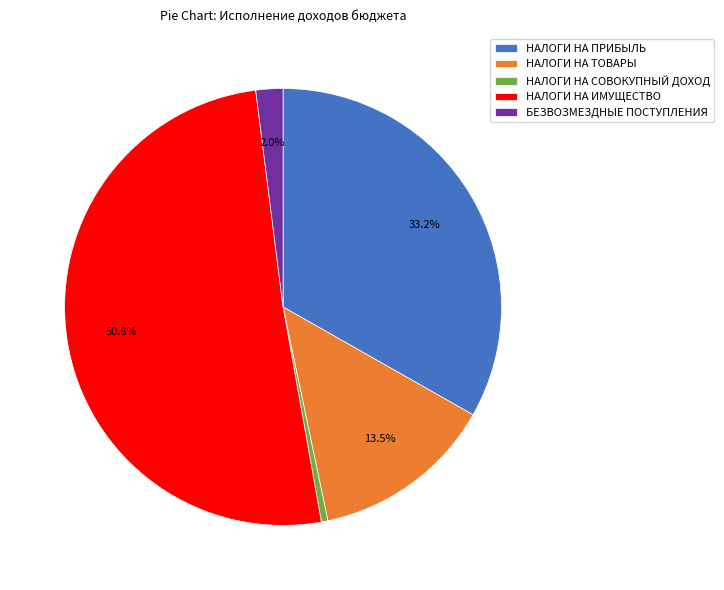

Rank the categories by value from highest to lowest.

НАЛОГИ НА ИМУЩЕСТВО, НАЛОГИ НА ПРИБЫЛЬ, НАЛОГИ НА ТОВАРЫ, БЕЗВОЗМЕЗДНЫЕ ПОСТУПЛЕНИЯ, НАЛОГИ НА СОВОКУПНЫЙ ДОХОД